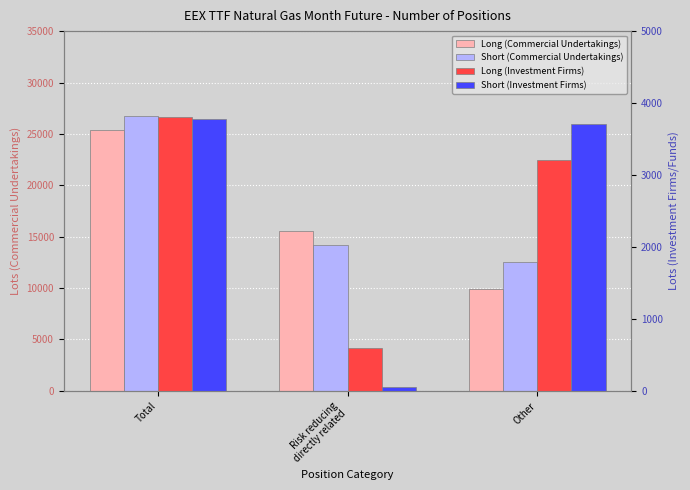

What is the difference between the maximum and second lowest values in the Long (Investment Firms) series?

594.0